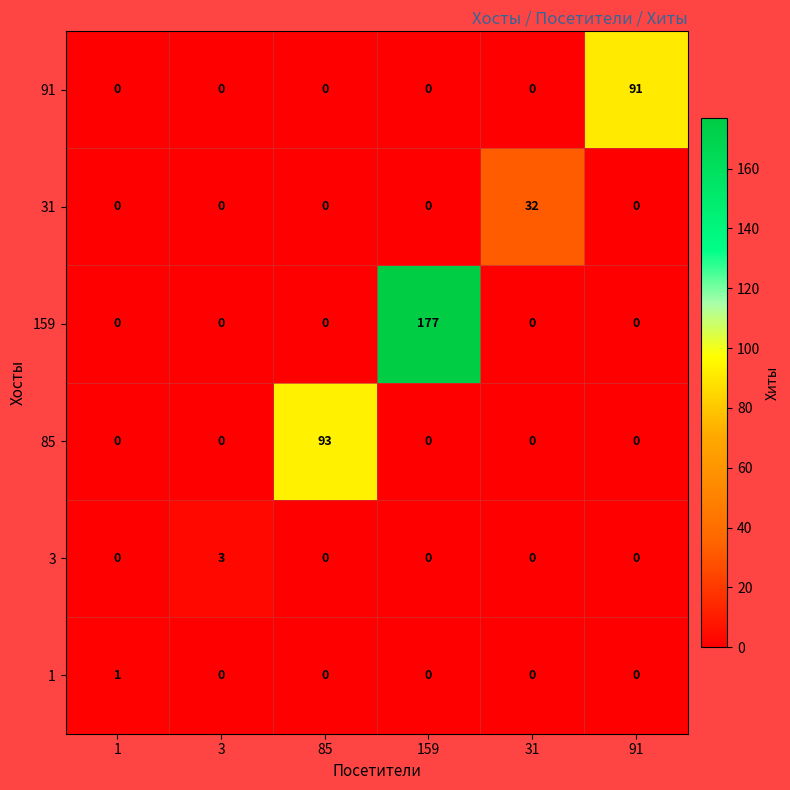

What is the sum of all 3 values?

3